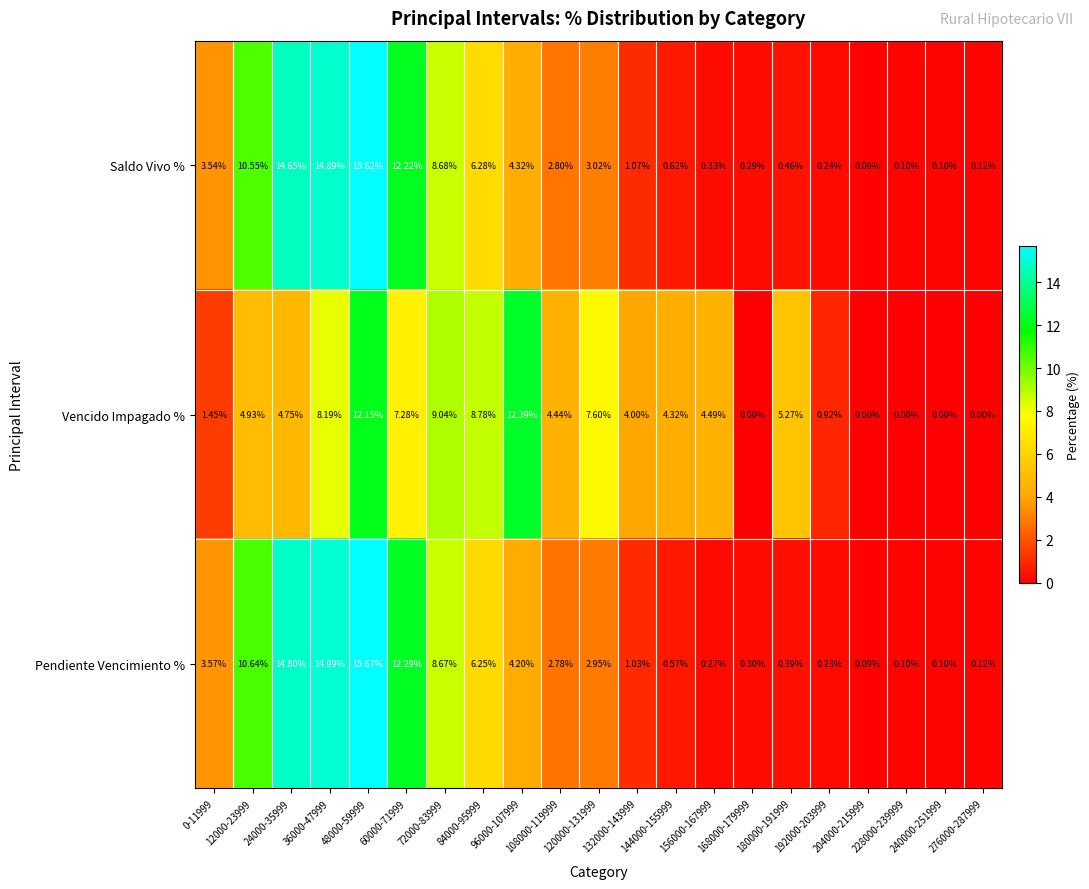

At which category is the sum across all series the highest?

48000-59999